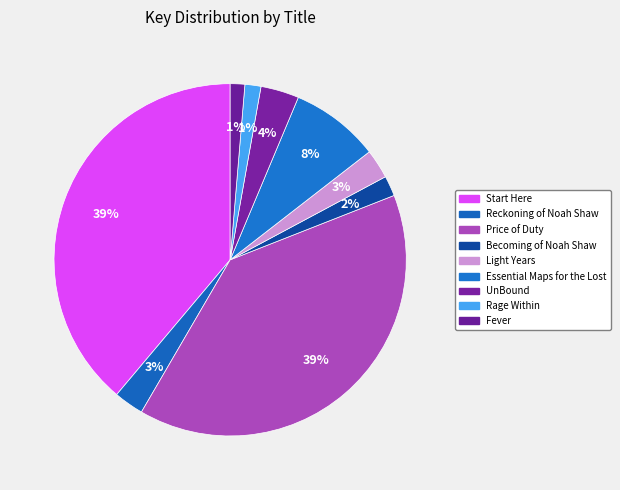

Rank the categories by value from lowest to highest.

Fever, Rage Within, Becoming of Noah Shaw, Light Years, Reckoning of Noah Shaw, UnBound, Essential Maps for the Lost, Start Here, Price of Duty